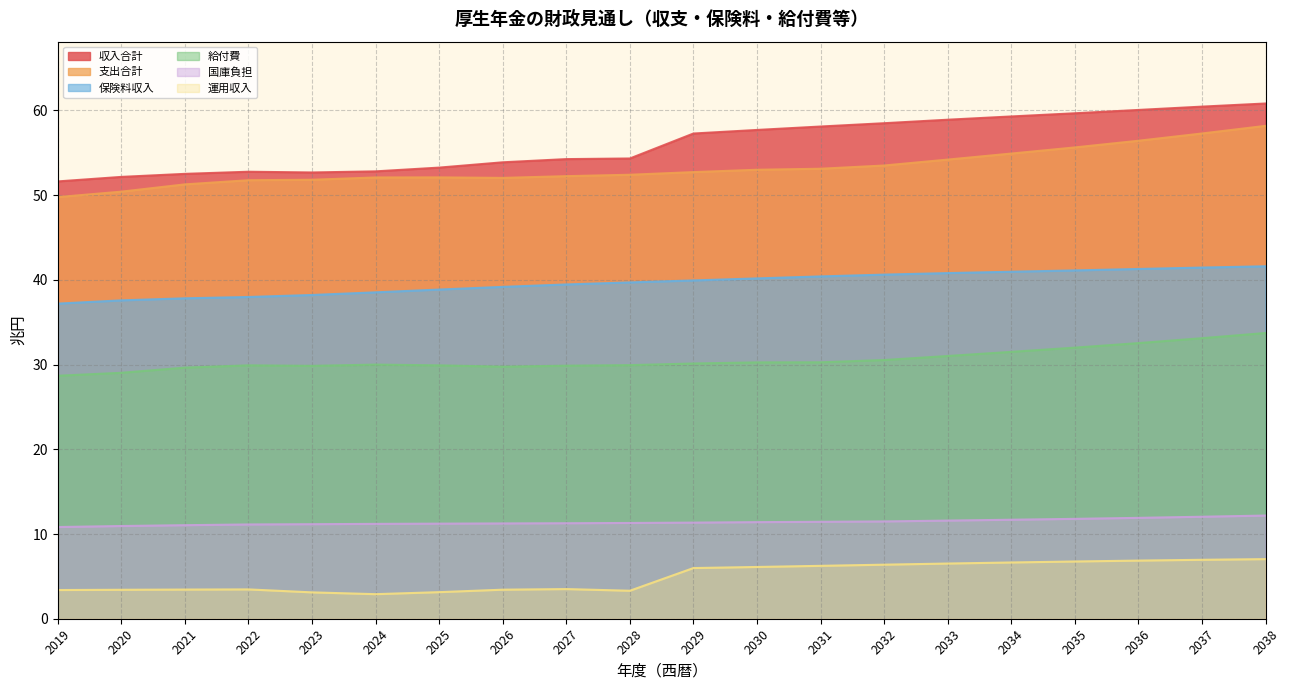

Which series changed the most between 2025 and 2031?

収入合計